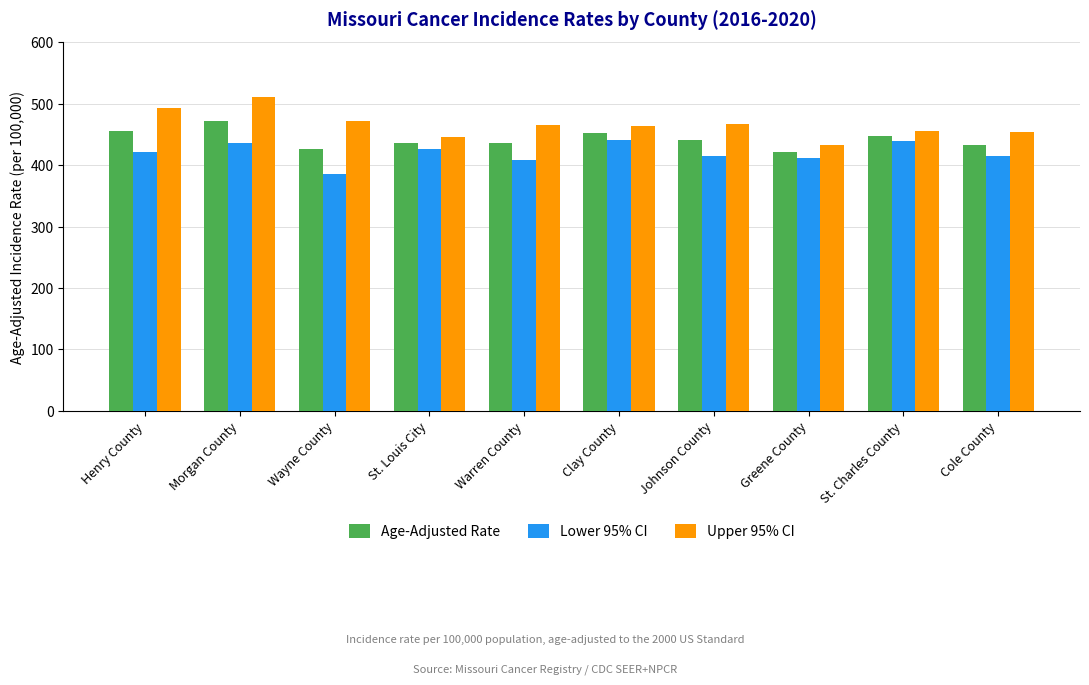

Is it true that Lower 95% CI equals 414.2 at Cole County?

True